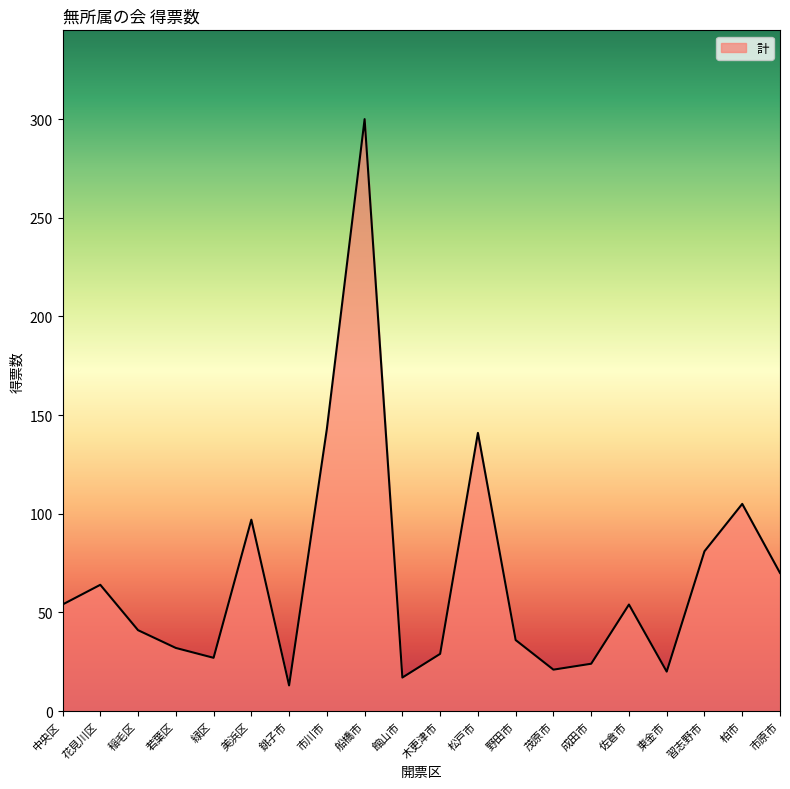

At which category does the chart reach its peak across all series?

船橋市